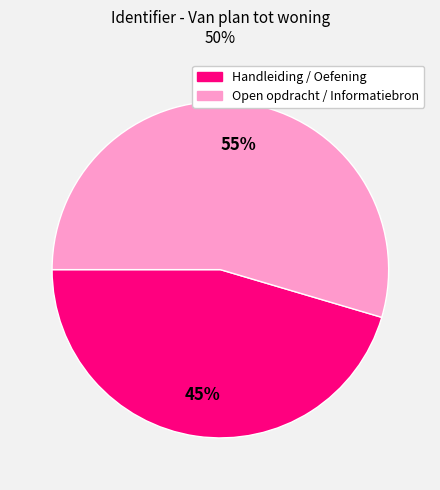

To the nearest percent, what is the average slice percentage?

50%